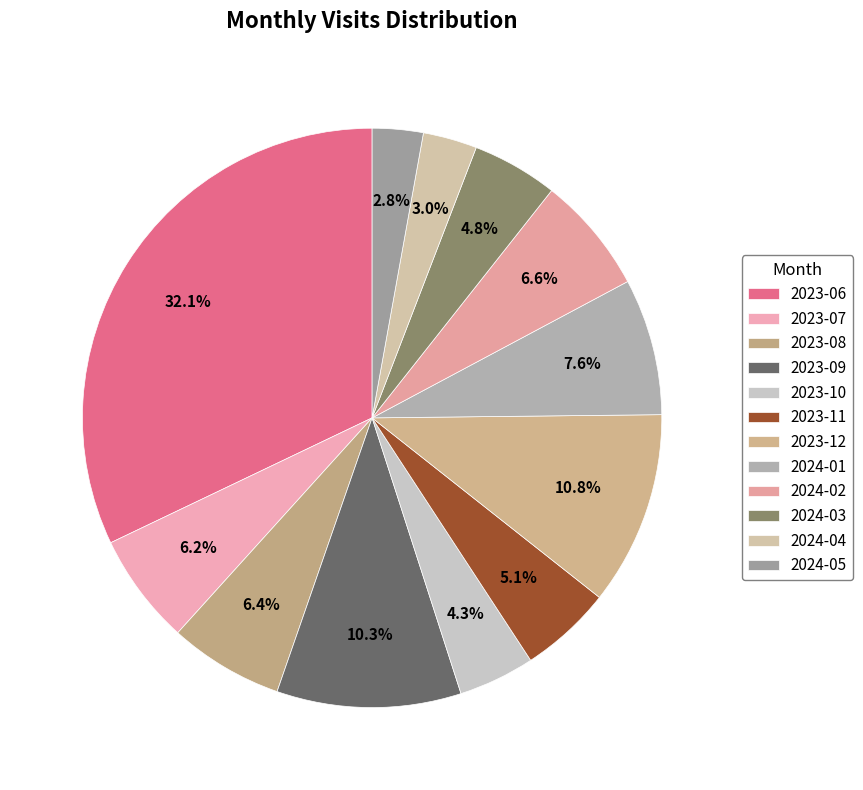

Which slice is the smallest?

2024-05